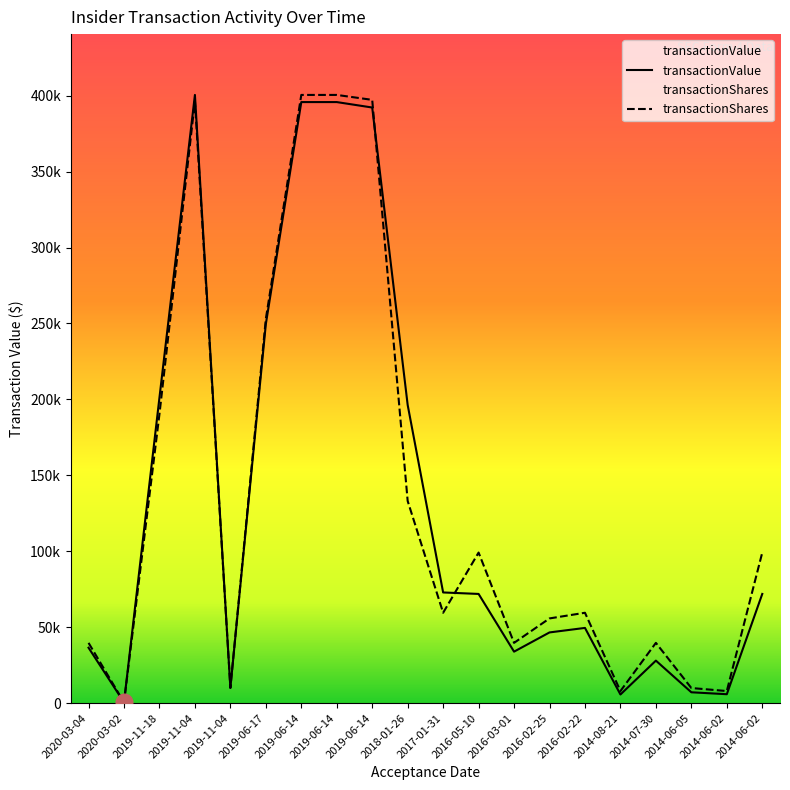

Which category has the lowest value in the transactionShares series?

2020-03-02